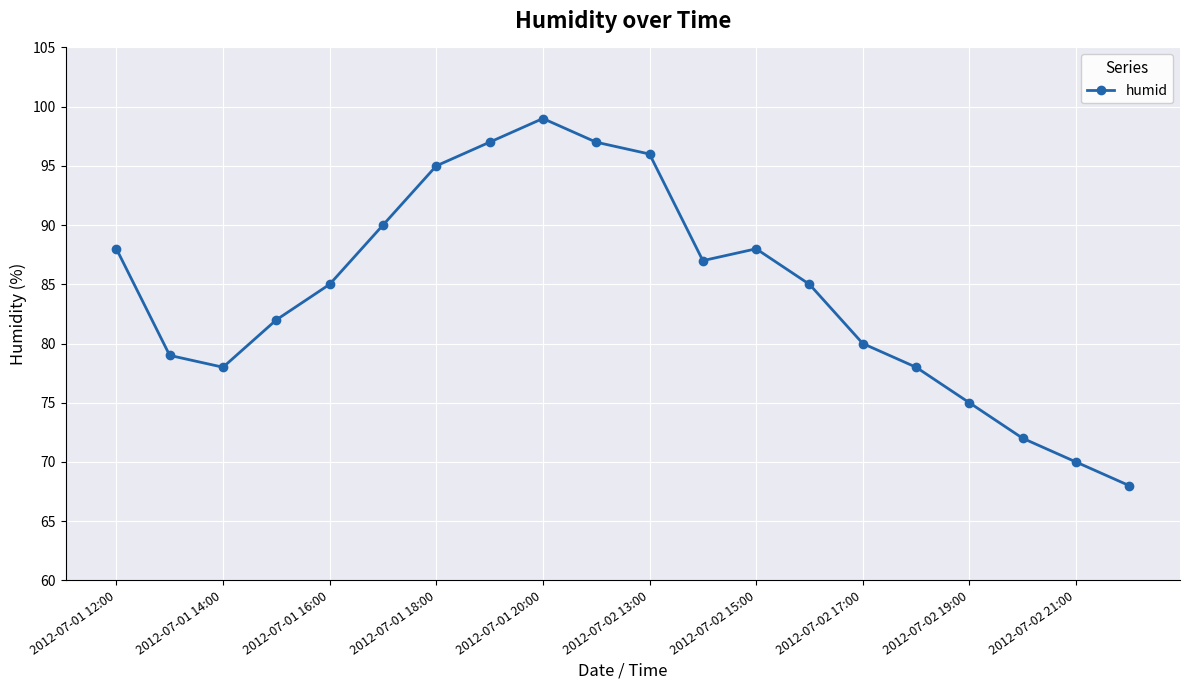

What is the greatest value displayed?

99